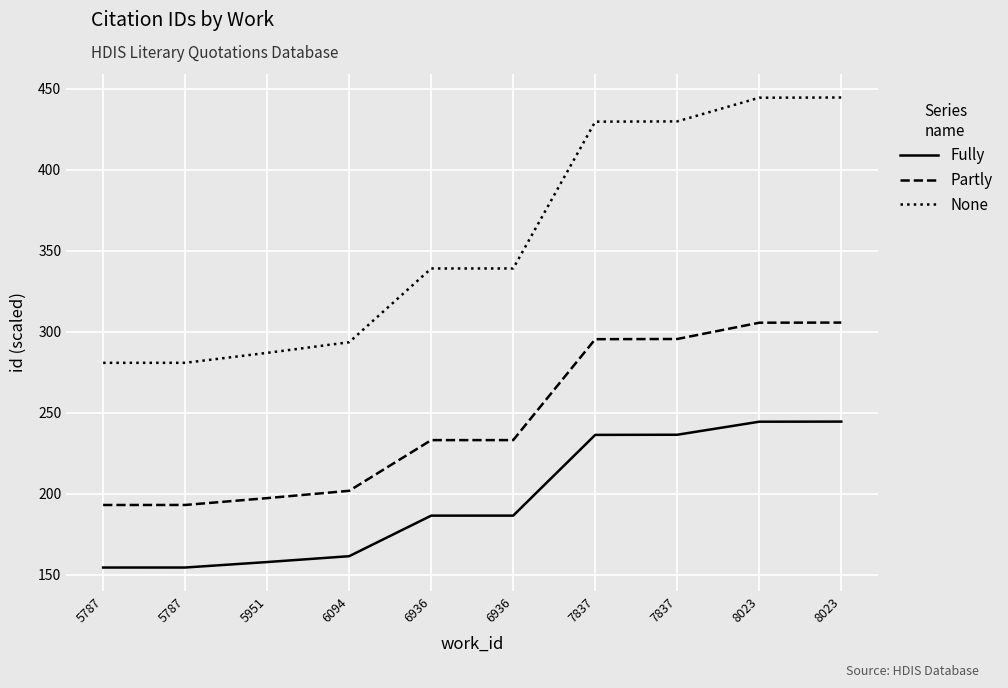

At how many categories does at least one series exceed 278?

10